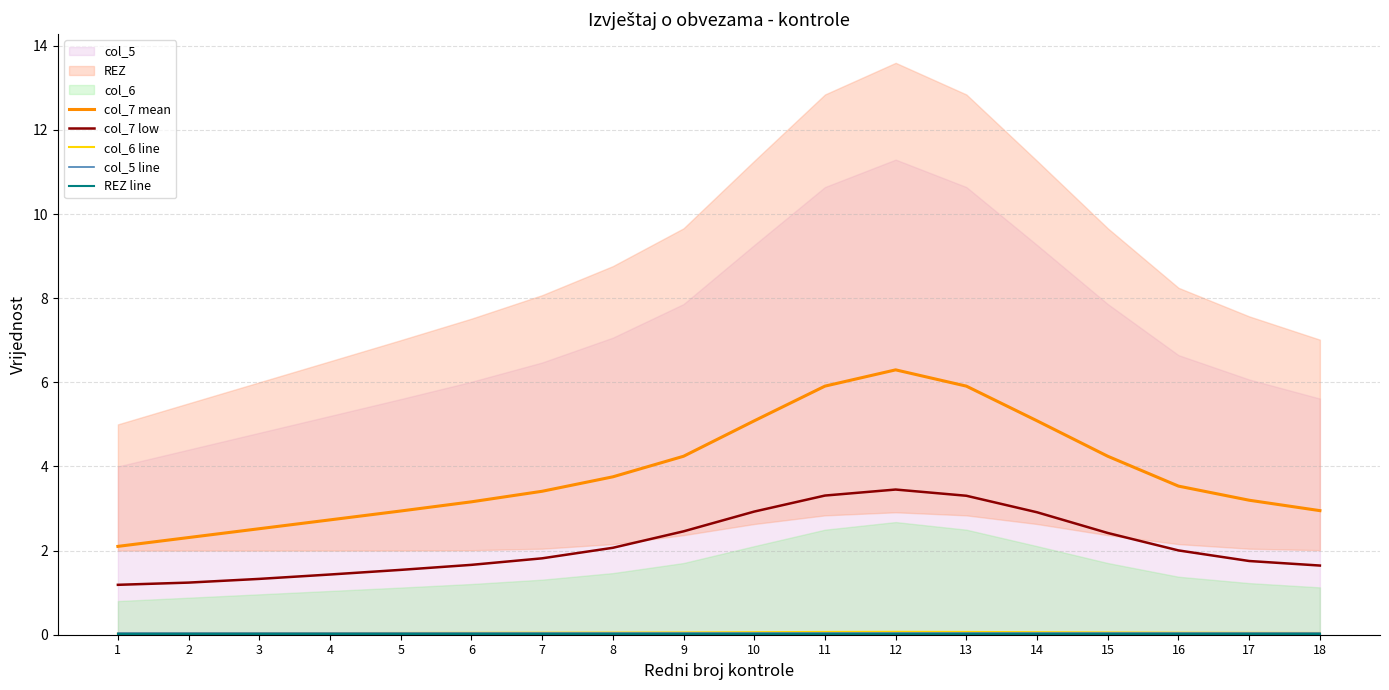

Does the chart have visible grid lines?

Yes